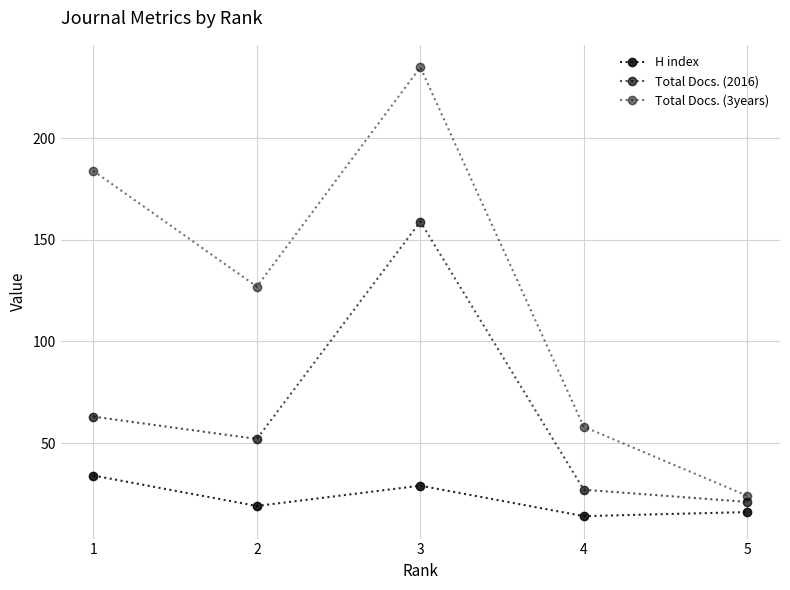

At which category does H index reach its first local peak?

3